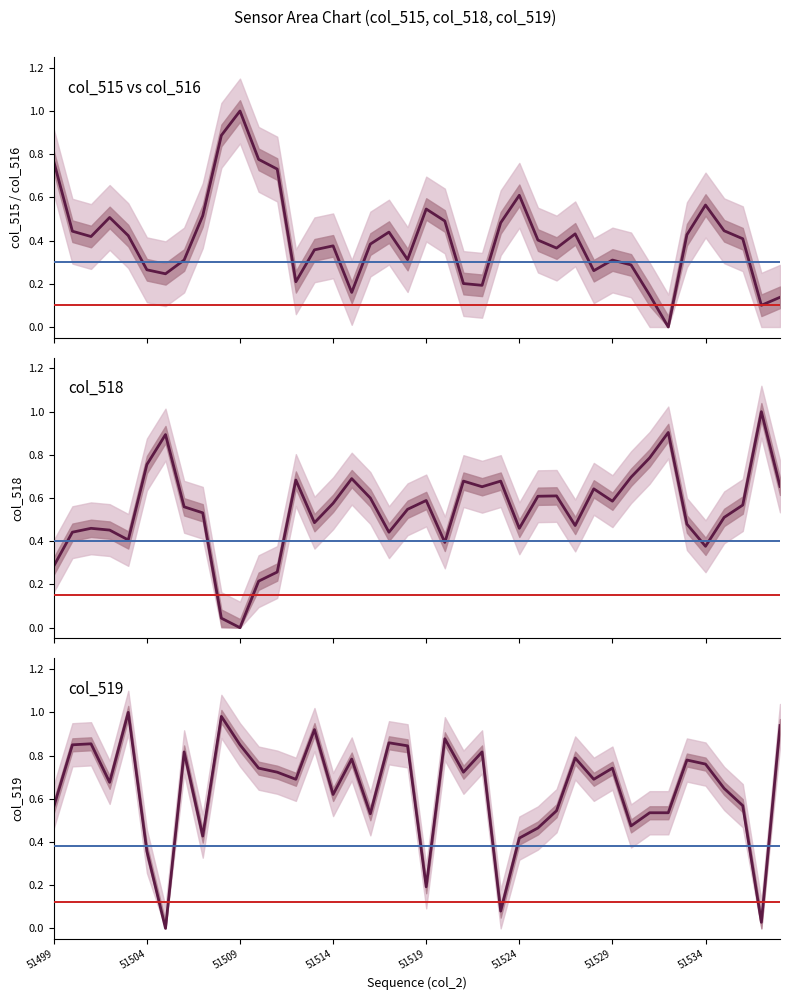

Reading left to right, list all the values displayed in this chart.

col_515: 0.8	0.4	0.4	0.5	0.4	0.3	0.2	0.3	0.5	0.9	1.0	0.8	0.7	0.2	0.4	0.4	0.2	0.4	0.4	0.3	0.5	0.5	0.2	0.2	0.5	0.6	0.4	0.4	0.4	0.3	0.3	0.3	0.1	0.0	0.4	0.6	0.4	0.4	0.1	0.1
col_518: 0.3	0.4	0.5	0.5	0.4	0.8	0.9	0.6	0.5	0.0	0.0	0.2	0.3	0.7	0.5	0.6	0.7	0.6	0.4	0.5	0.6	0.4	0.7	0.7	0.7	0.5	0.6	0.6	0.5	0.6	0.6	0.7	0.8	0.9	0.5	0.4	0.5	0.6	1.0	0.7
col_519: 0.6	0.8	0.9	0.7	1.0	0.4	0.0	0.8	0.4	1.0	0.8	0.7	0.7	0.7	0.9	0.6	0.8	0.5	0.9	0.8	0.2	0.9	0.7	0.8	0.1	0.4	0.5	0.5	0.8	0.7	0.7	0.5	0.5	0.5	0.8	0.8	0.6	0.6	0.0	0.9